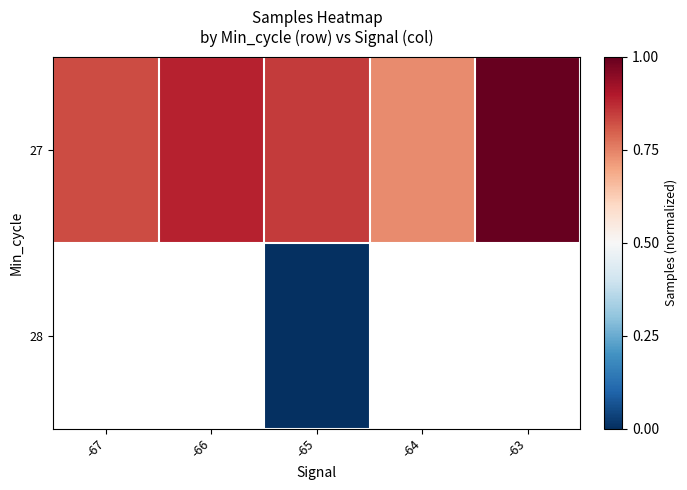

How many categories are shown in the chart?

5